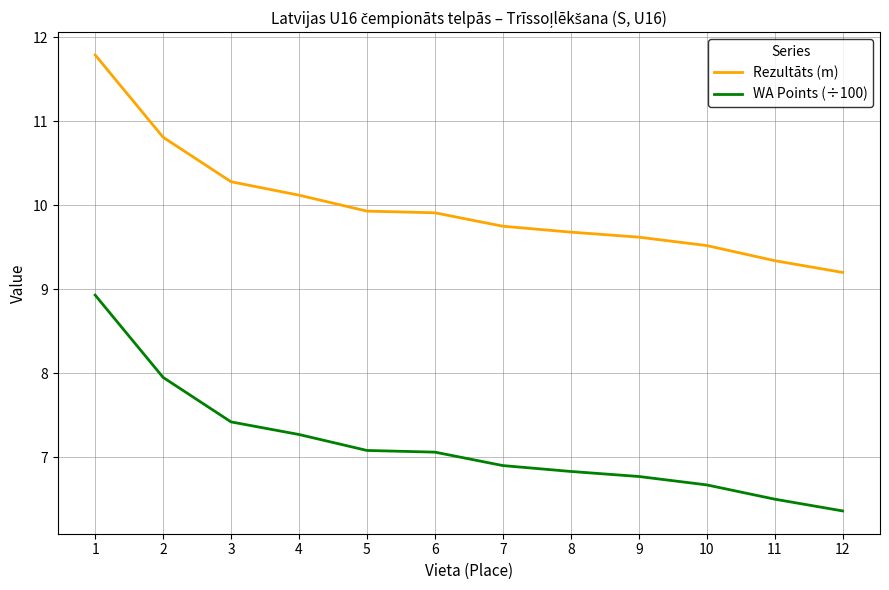

What are all the series names shown in the legend?

Rezultāts (m), WA Points (÷100)